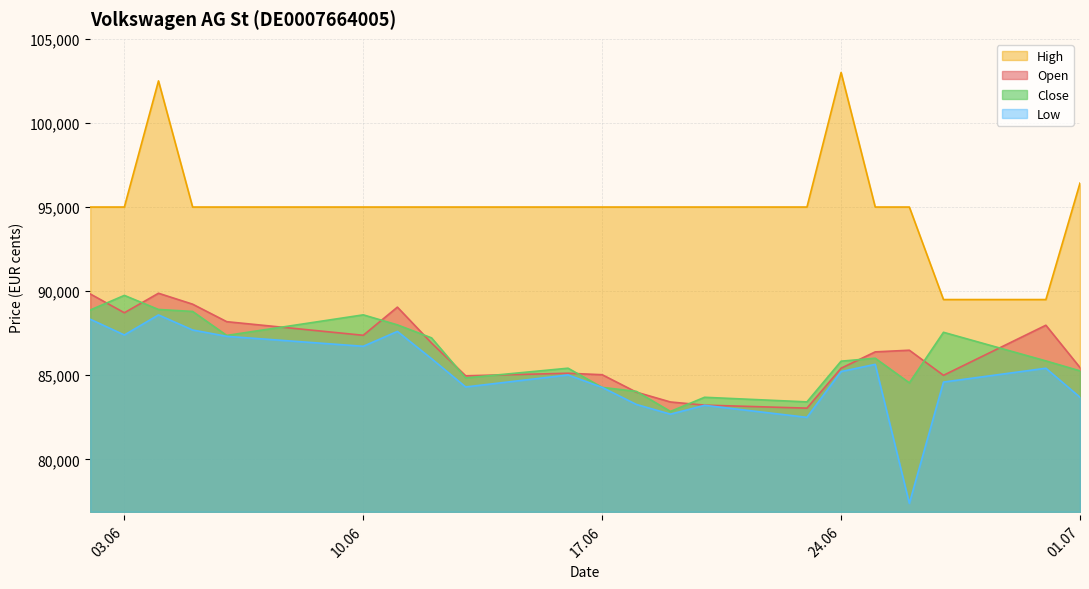

True or false: High and Close intersect in this chart.

False